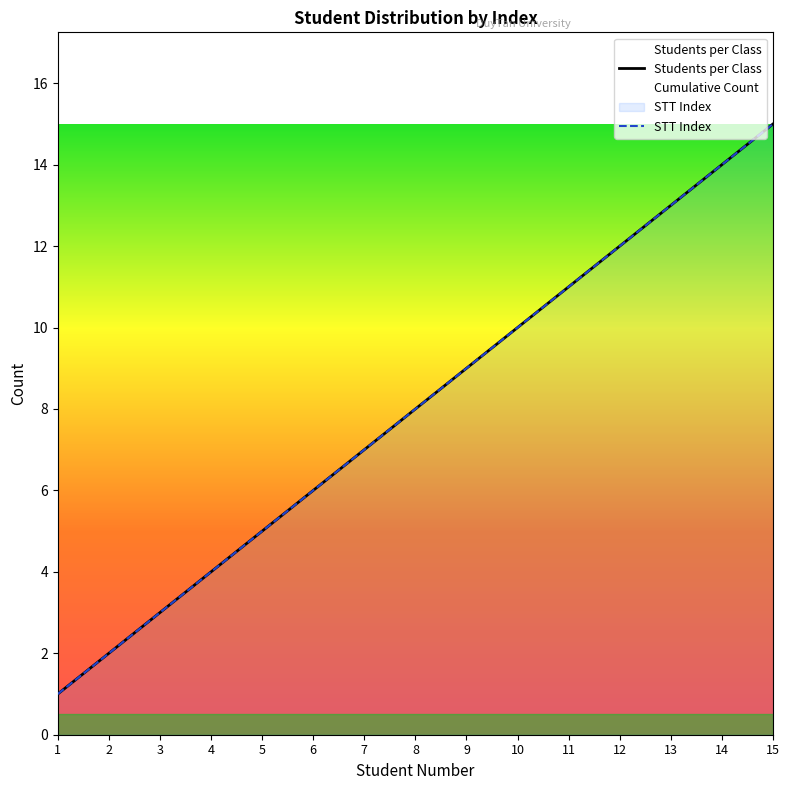

What is the sum of all Students per Class values?

120